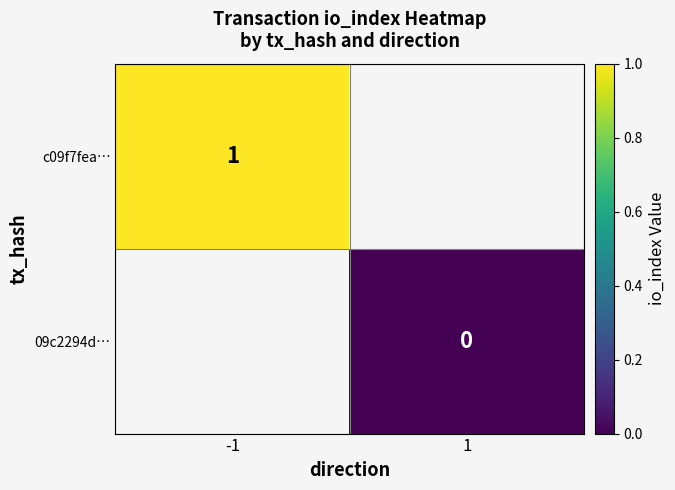

Which label corresponds to the smallest value in the chart?

1